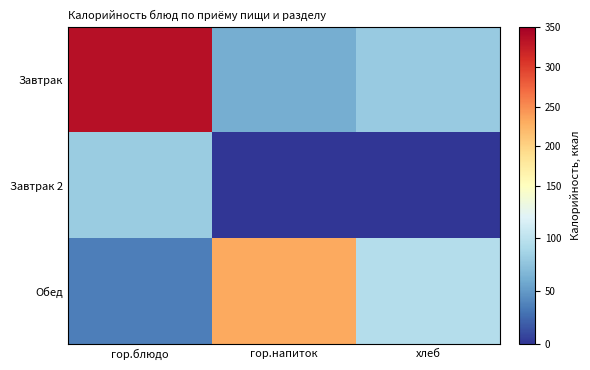

Rank the series at гор.напиток from lowest to highest value.

Завтрак 2, Завтрак, Обед